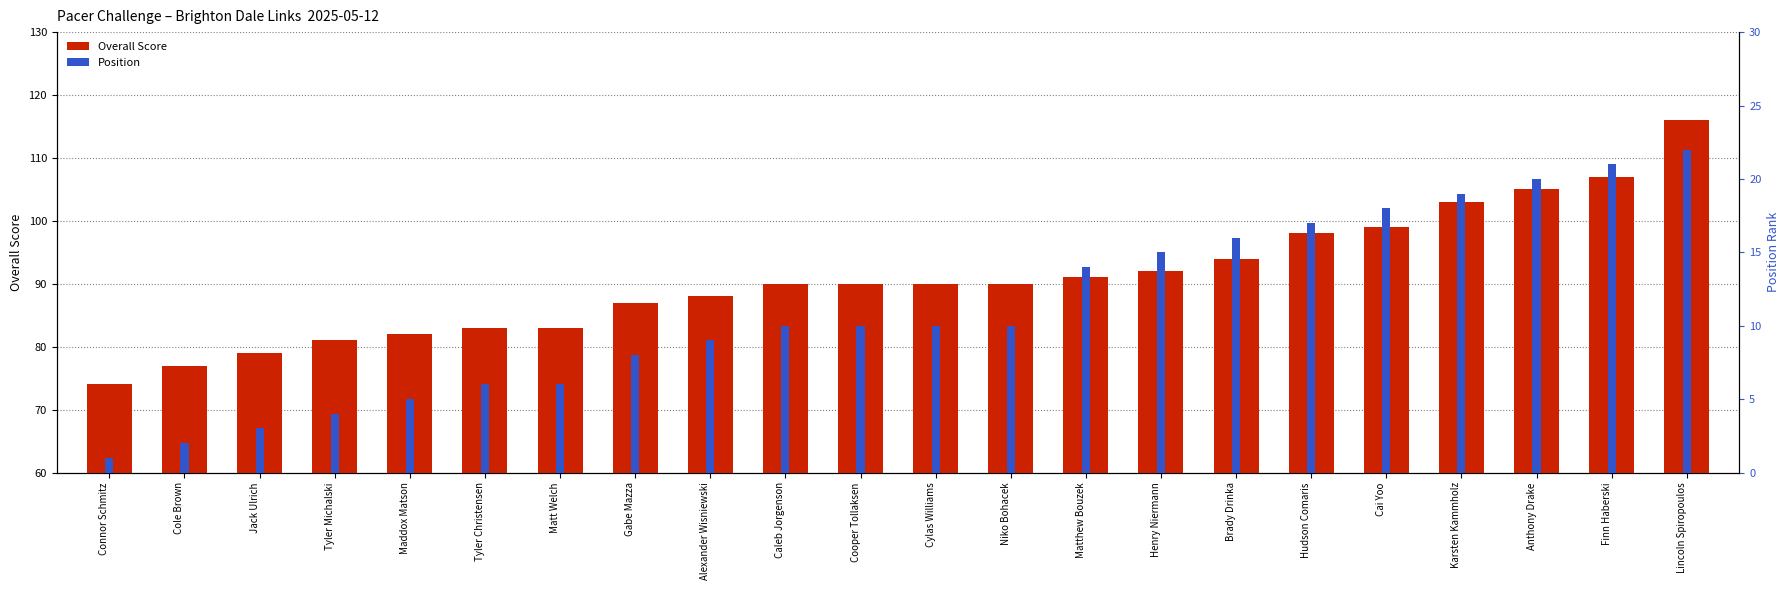

How many groups of bars are there?

22